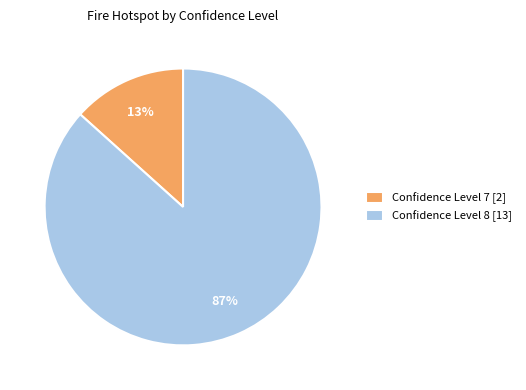

Does Confidence Level 8 [13] account for over 50% of the chart?

Yes